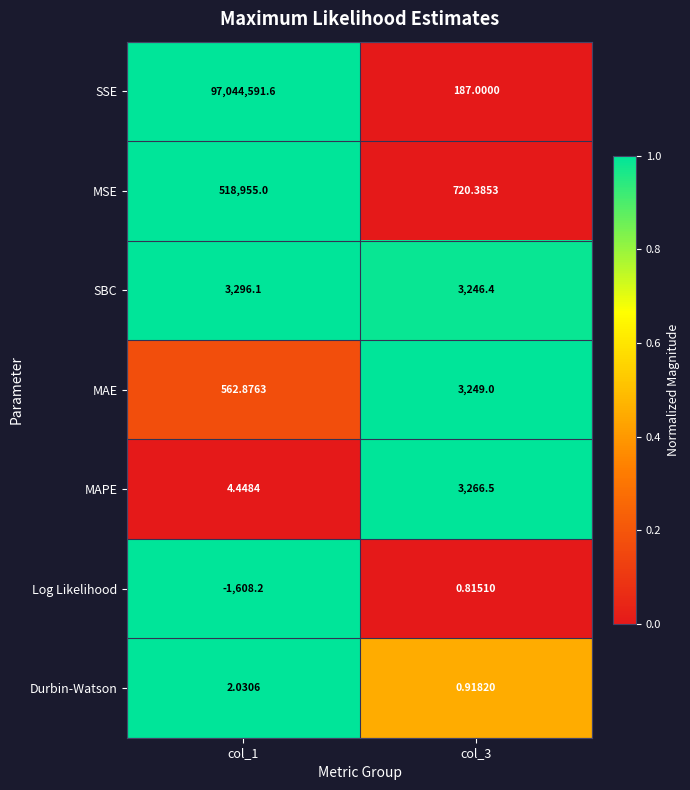

Rank the series by their maximum value, from highest to lowest.

SSE, MSE, SBC, MAPE, MAE, Durbin-Watson, Log Likelihood